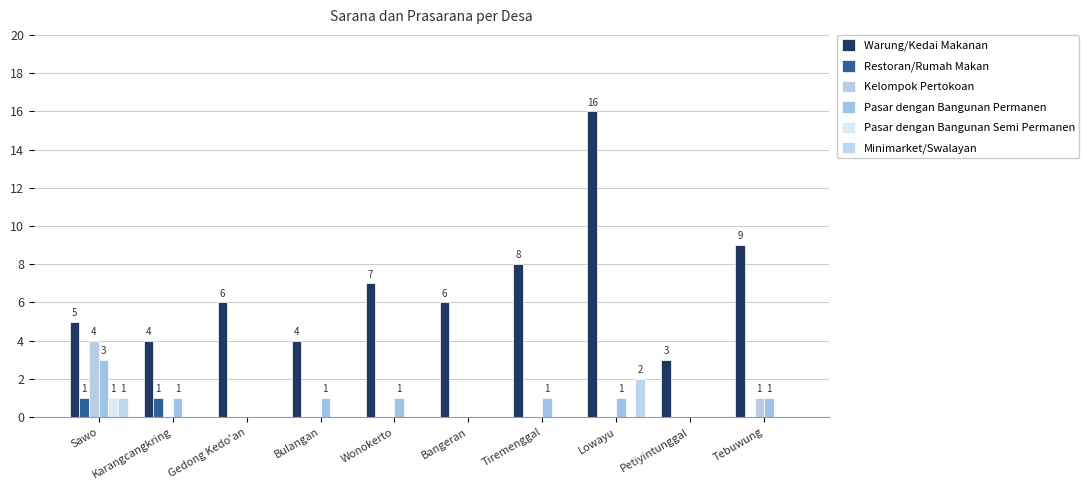

Are the bars grouped side by side (vs. stacked)?

Yes